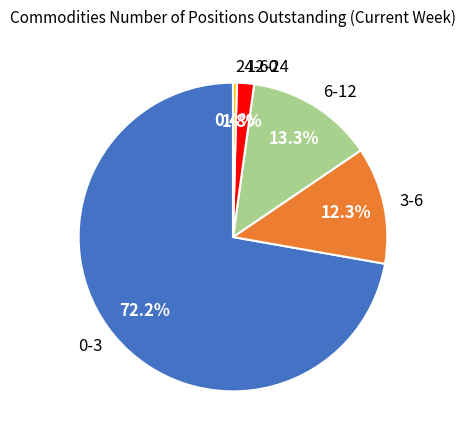

How much of the chart is everything except 12-24?

98.2%